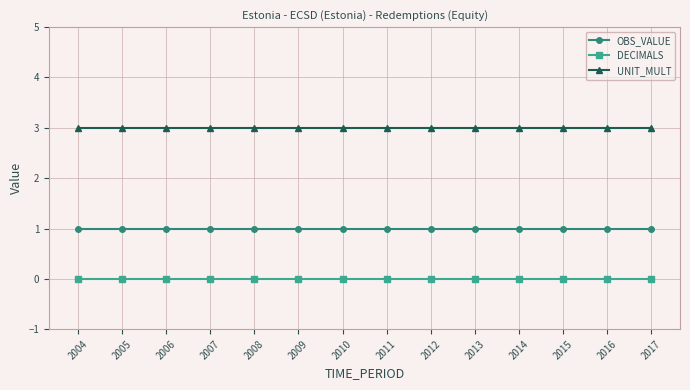

Rank the series at 2006 from highest to lowest value.

UNIT_MULT, OBS_VALUE, DECIMALS